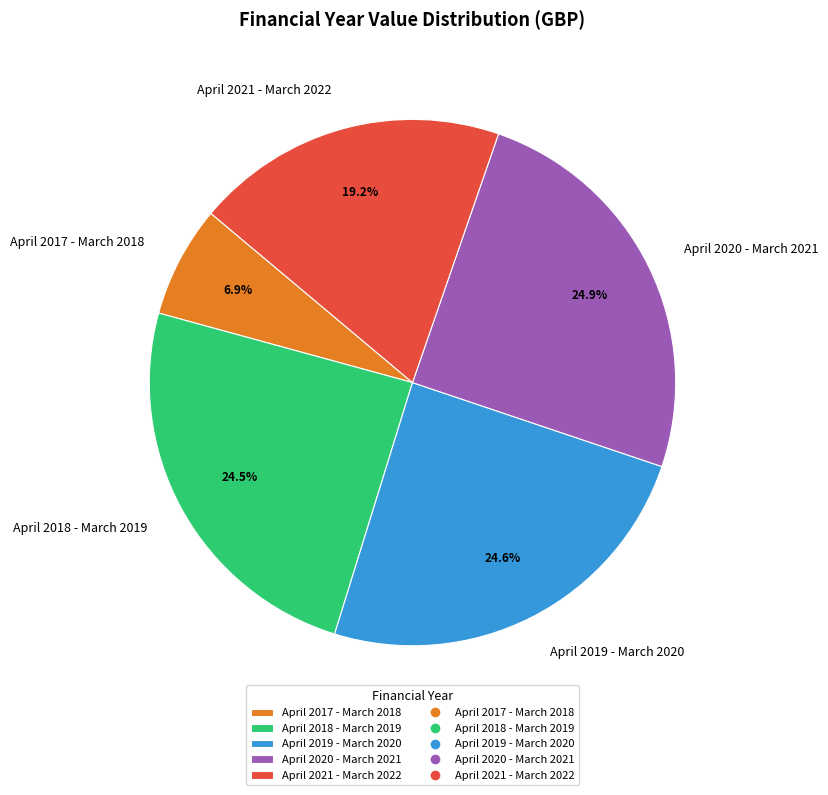

Which has a higher value, April 2017 - March 2018 or April 2021 - March 2022?

April 2021 - March 2022